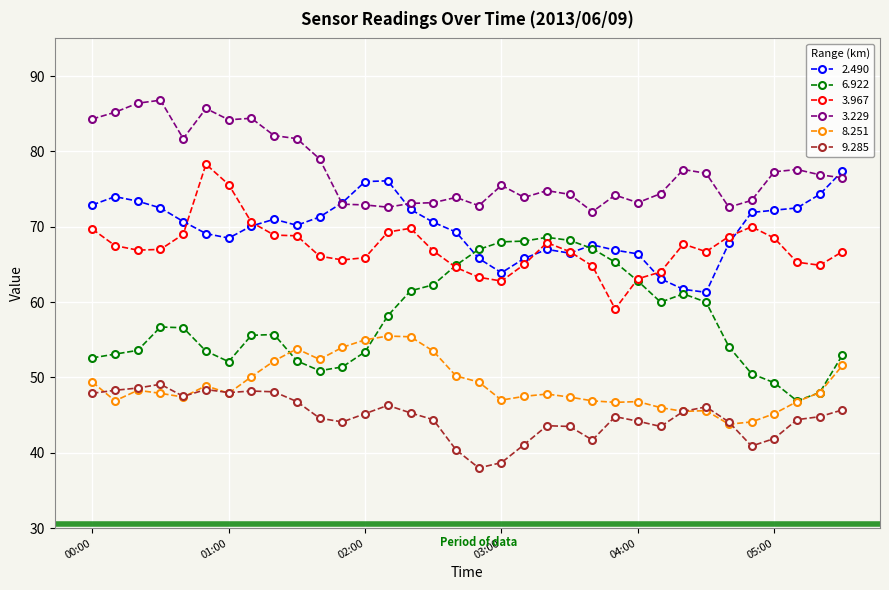

What is the average value of the 3.967 series?

67.2